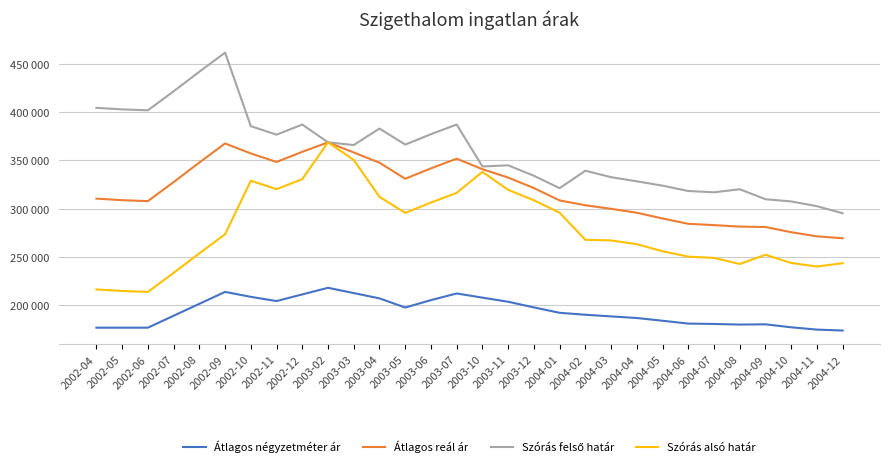

In Szórás alsó határ, how many points are higher than both neighbors (excluding endpoints)?

4